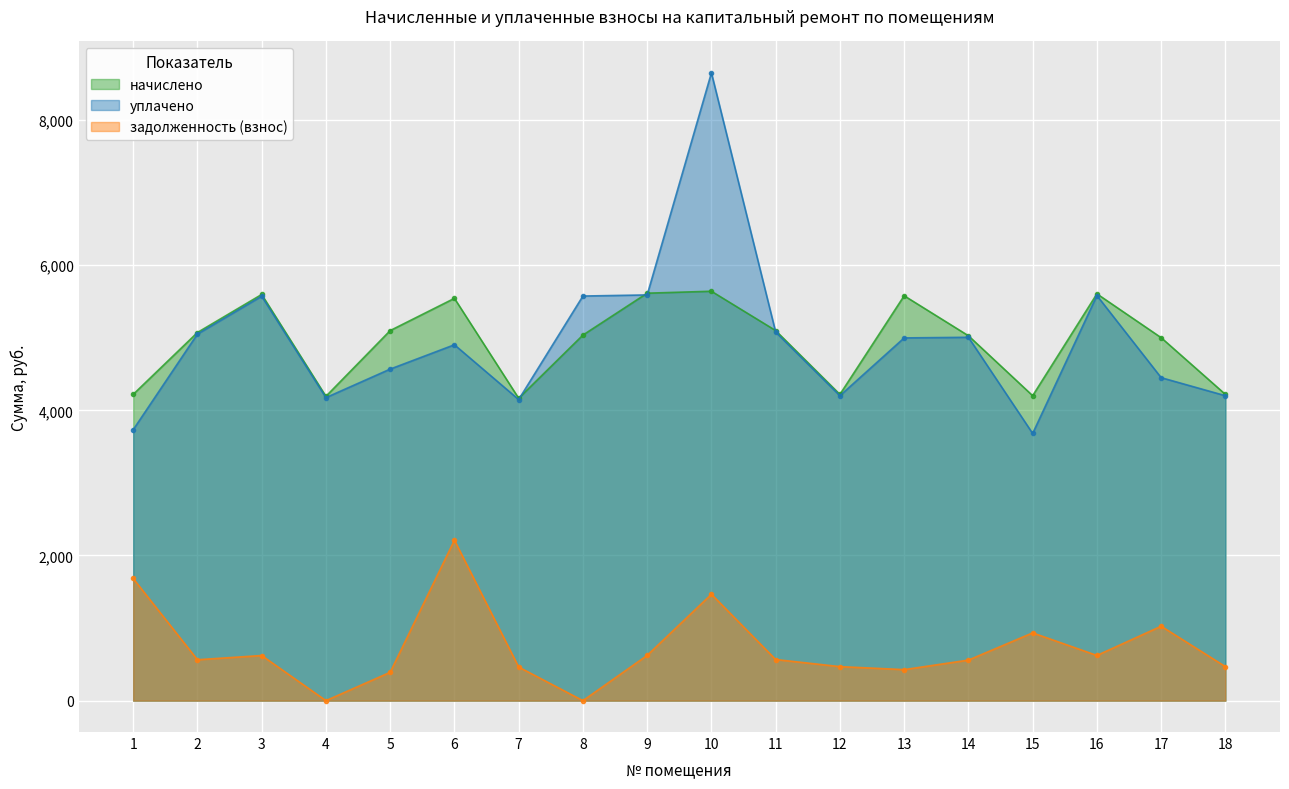

The value of задолженность (взнос) at 3 is 870.8. True or false?

False